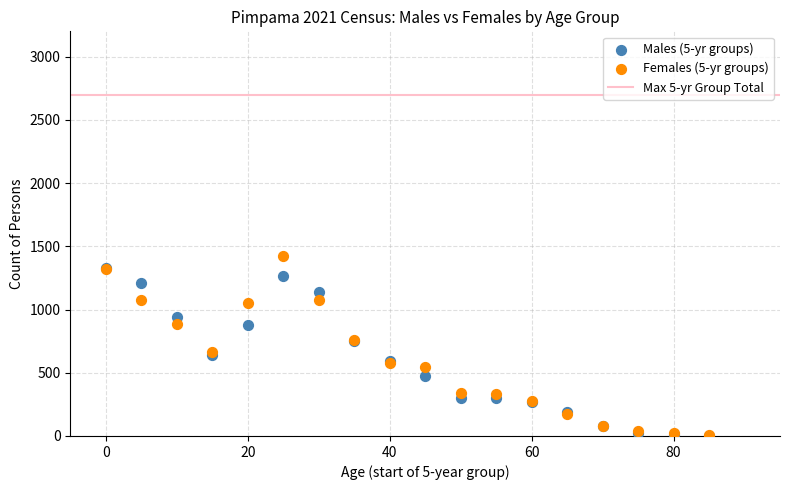

Which series contains the highest Y value?

Females (5-yr groups)